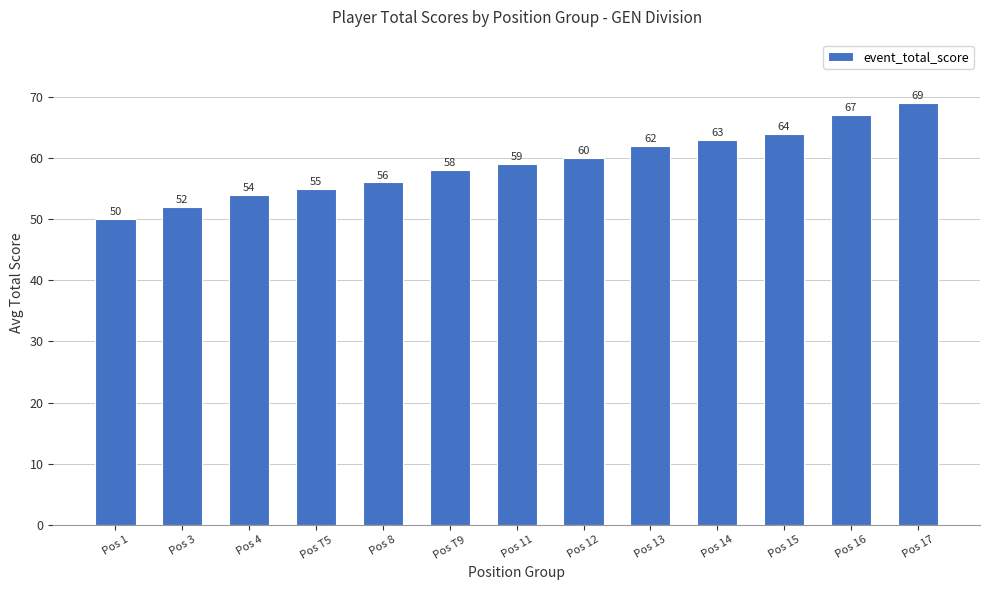

What position from the right is Pos 16?

2